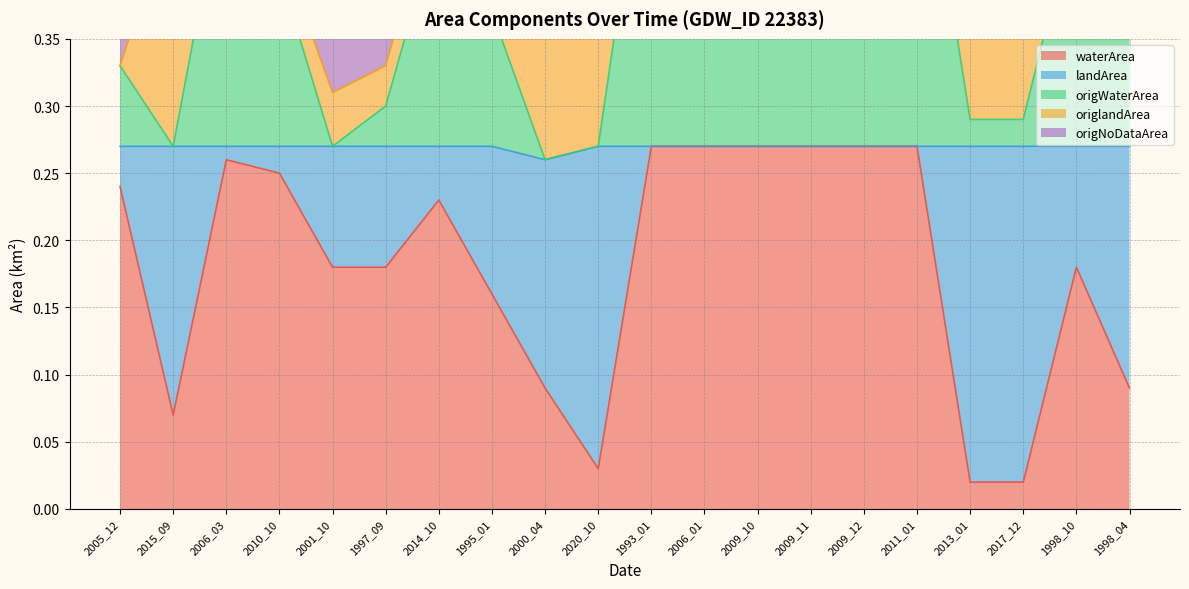

Which series has the largest total across all categories?

origNoDataArea